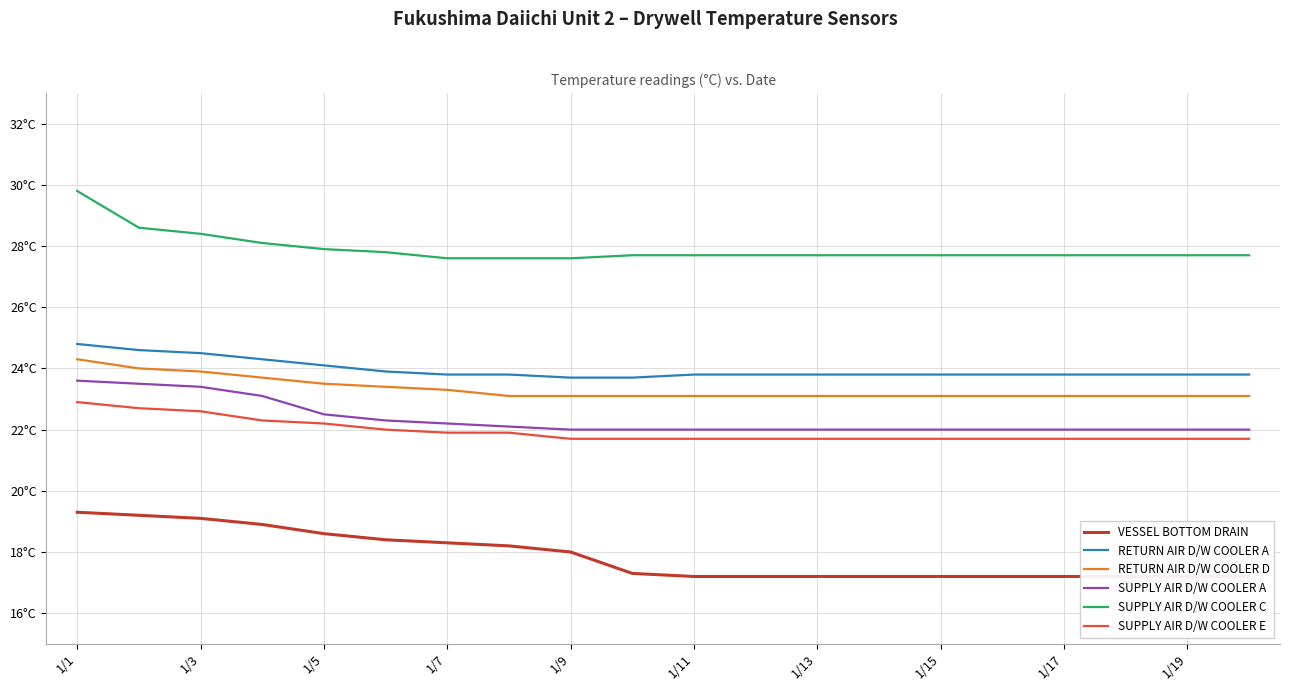

Which series has the largest total across all categories?

SUPPLY AIR D/W COOLER C